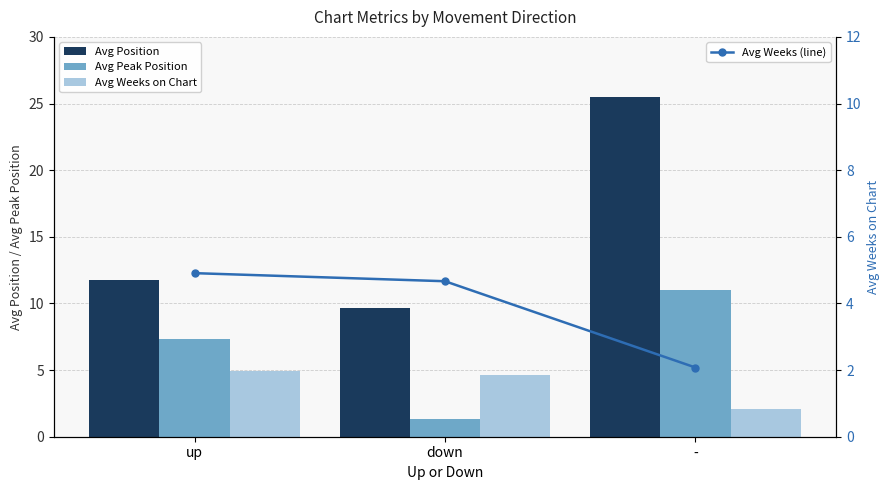

Rank the series by their maximum value, from lowest to highest.

Avg Weeks on Chart, Avg Weeks (line), Avg Peak Position, Avg Position